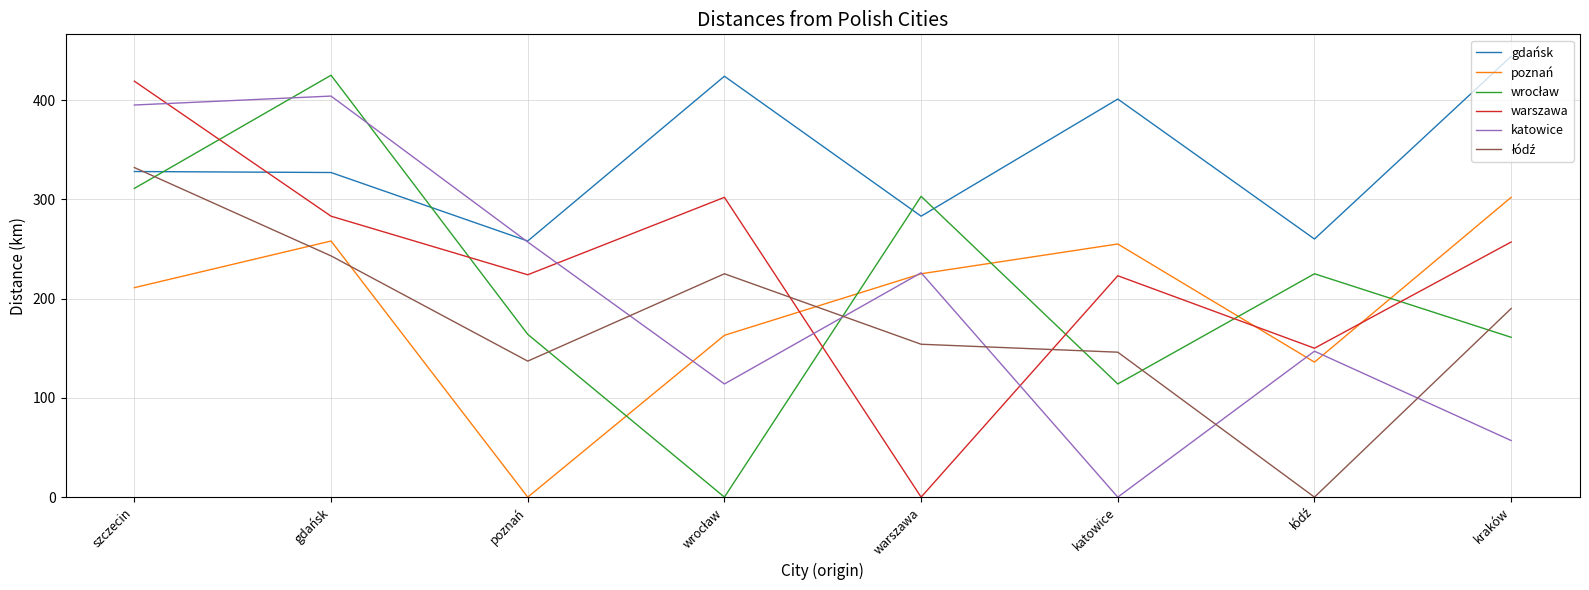

At which label does poznań reach its peak?

kraków